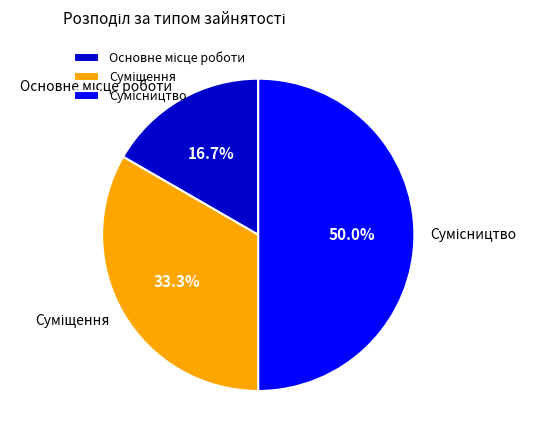

To the nearest percent, what portion does Сумісництво represent?

50%